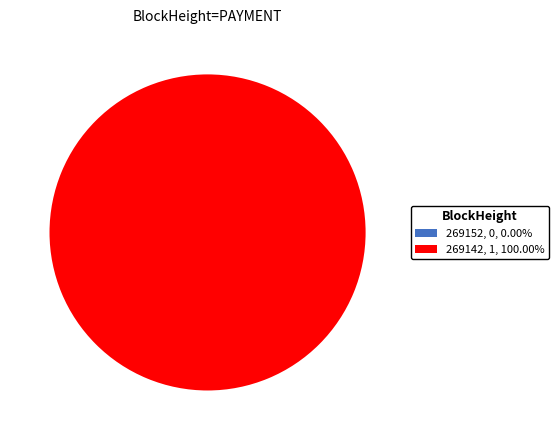

How many slices are in this pie chart?

2